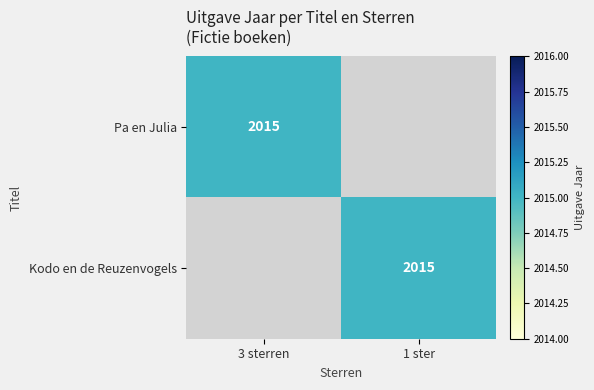

Is it true that Kodo en de Reuzenvogels equals 2015 at 1 ster?

True